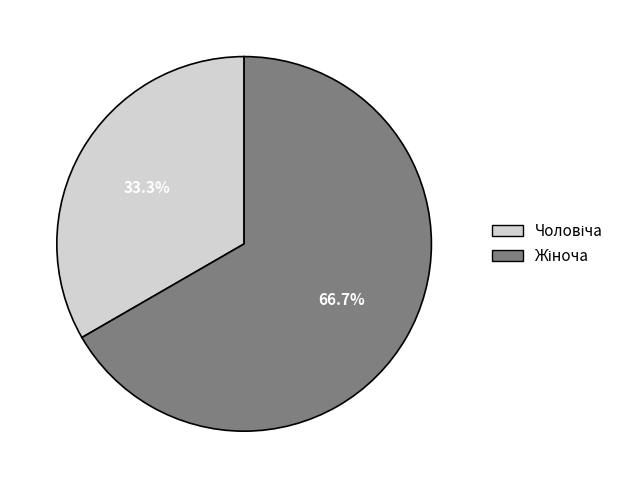

Does any single category account for the majority?

Yes